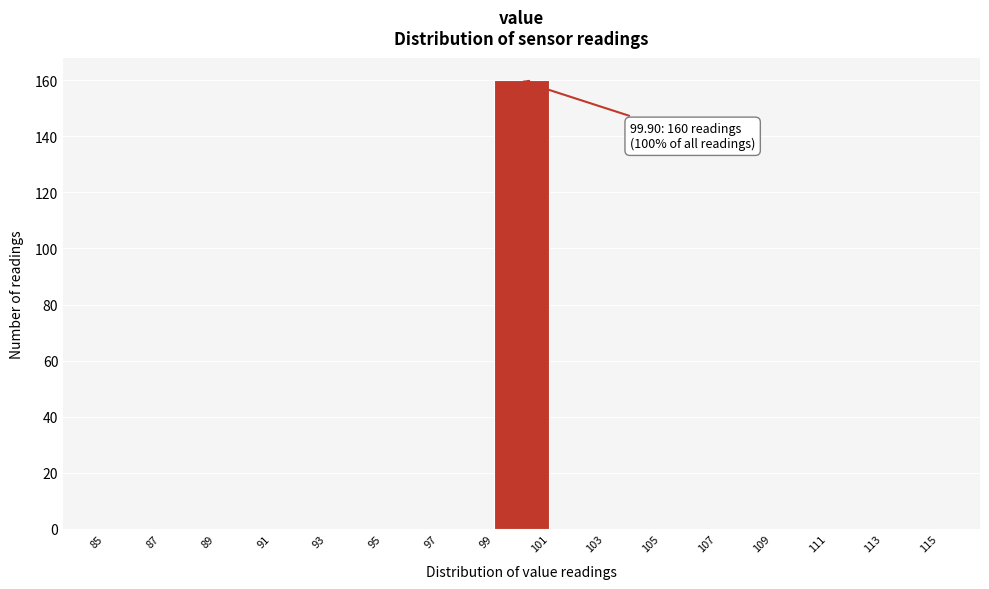

Over which range of the x-axis is the bar tallest?

99 to 101